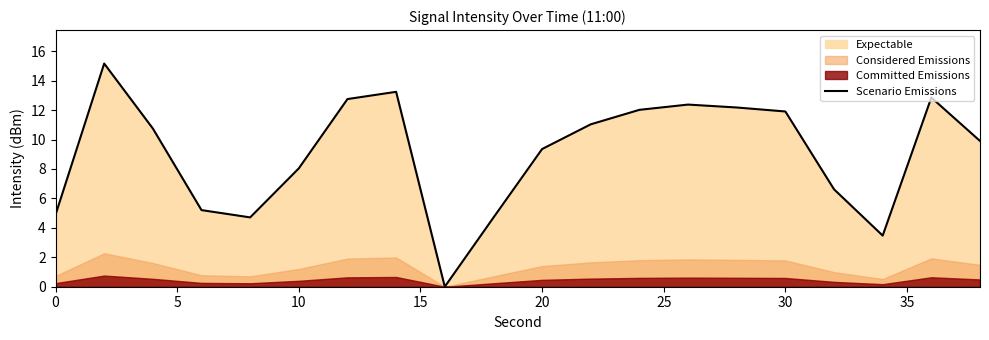

What is the highest value of the Scenario Emissions series?

15.2